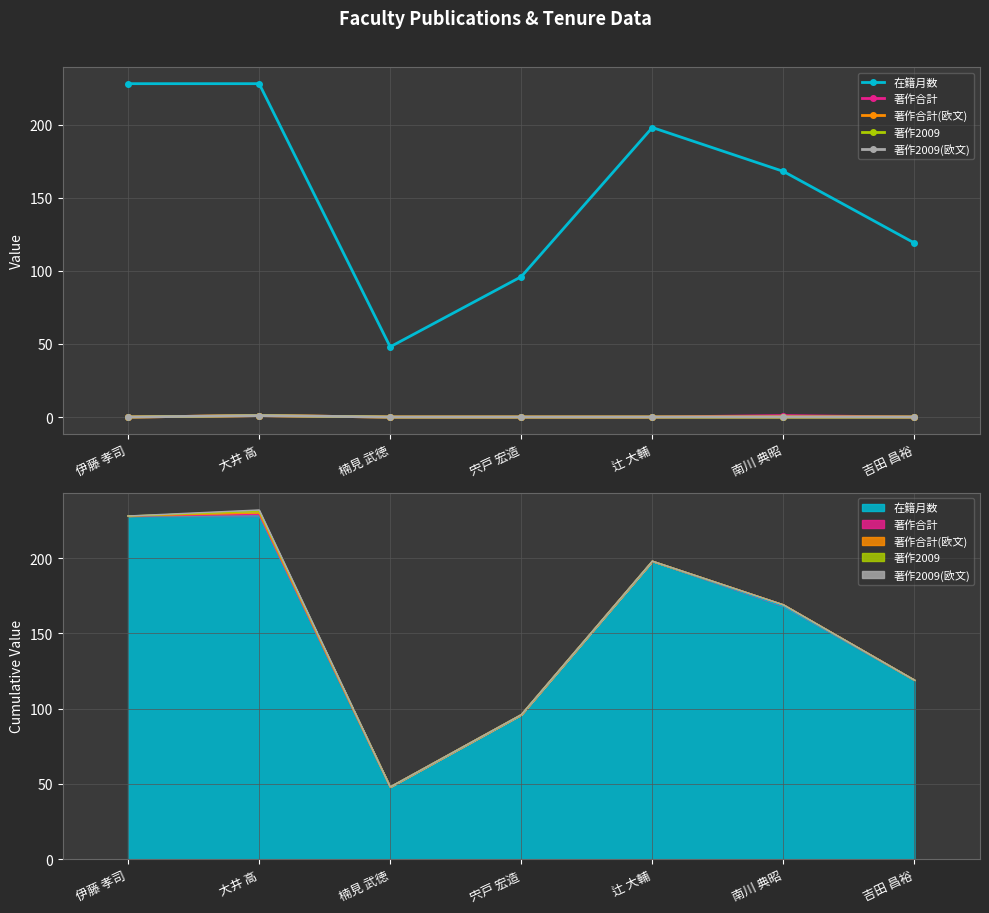

Is it true that 著作2009 equals 1 at 大井 高?

True